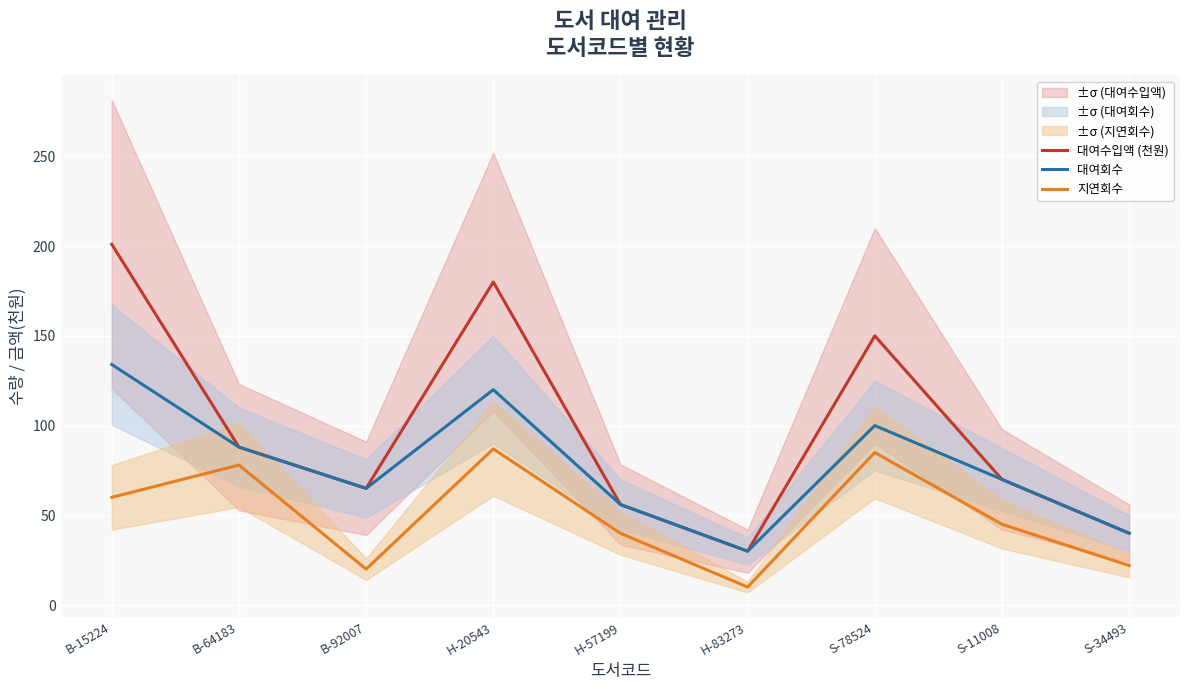

Is it true that 대여수입액 (천원) equals 156 at B-64183?

False